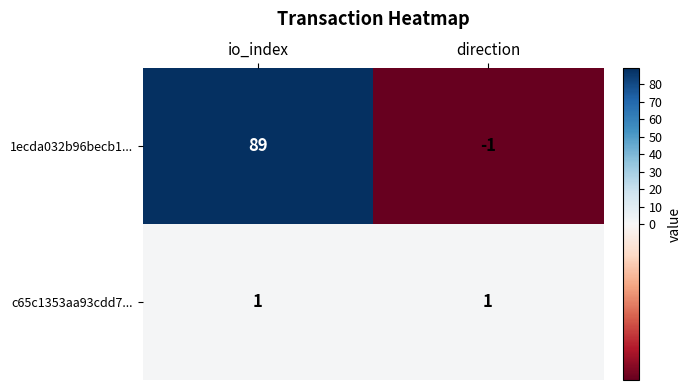

What is the average value of the 1ecda032b96becb1... series?

44